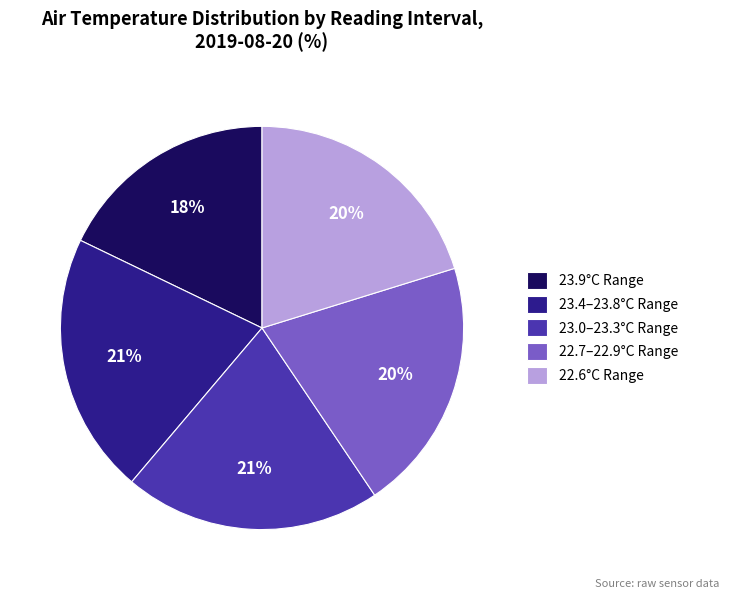

Is the sum of 22.6°C Range and 23.4–23.8°C Range greater than half?

No